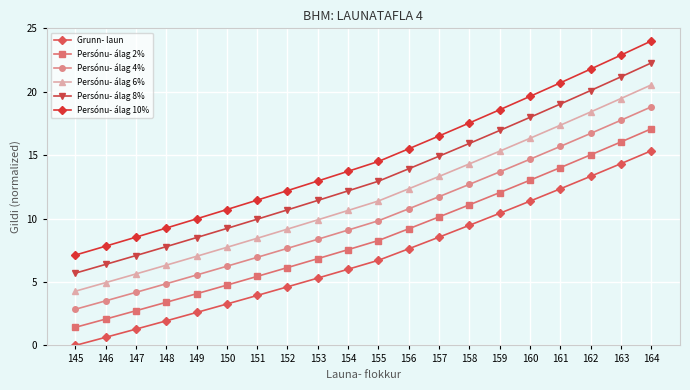

Rank the series by their average value, from highest to lowest.

Persónu- álag 10%, Persónu- álag 8%, Persónu- álag 6%, Persónu- álag 4%, Persónu- álag 2%, Grunn- laun